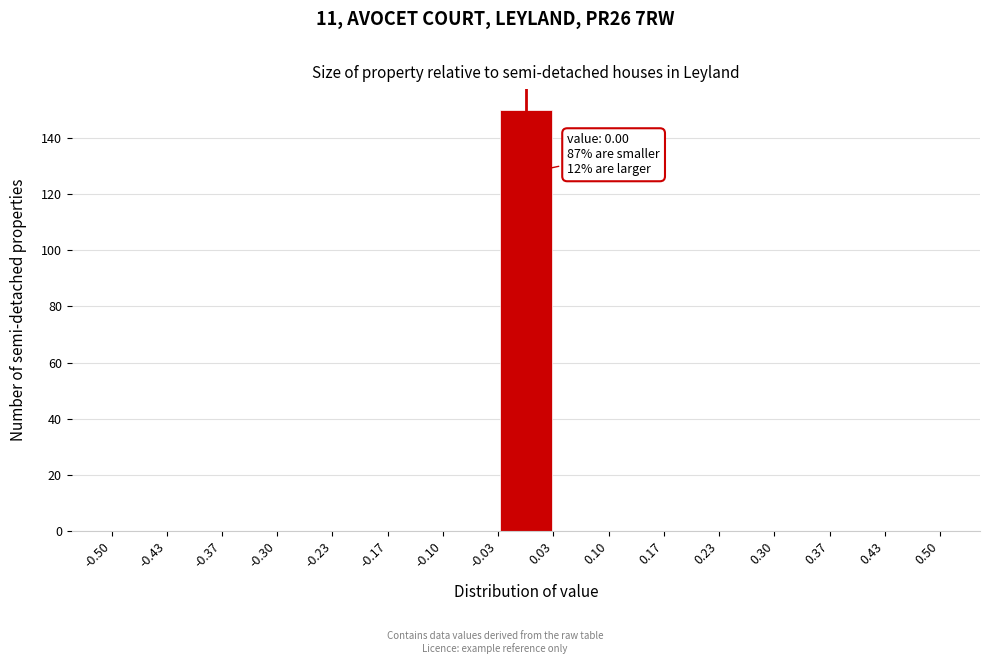

Over which range of the x-axis is the bar tallest?

-0.03 to 0.03